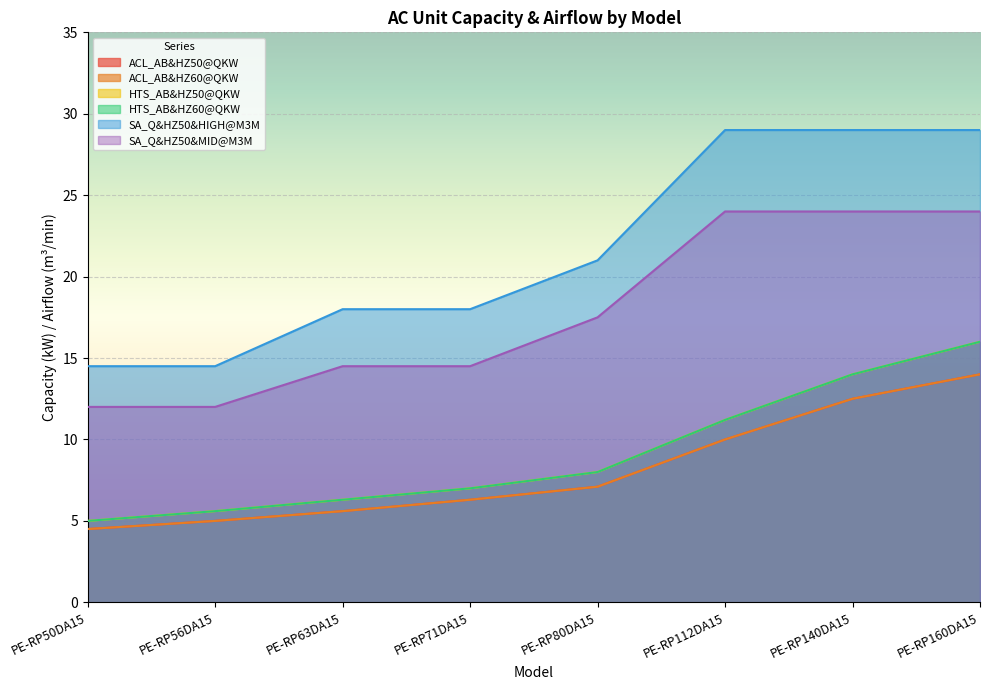

True or false: ACL_AB&HZ50@QKW and SA_Q&HZ50&MID@M3M intersect in this chart.

False